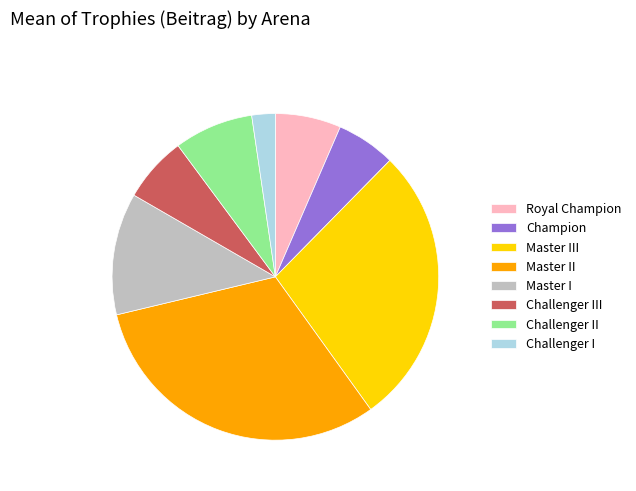

Count the number of slices in the pie.

8